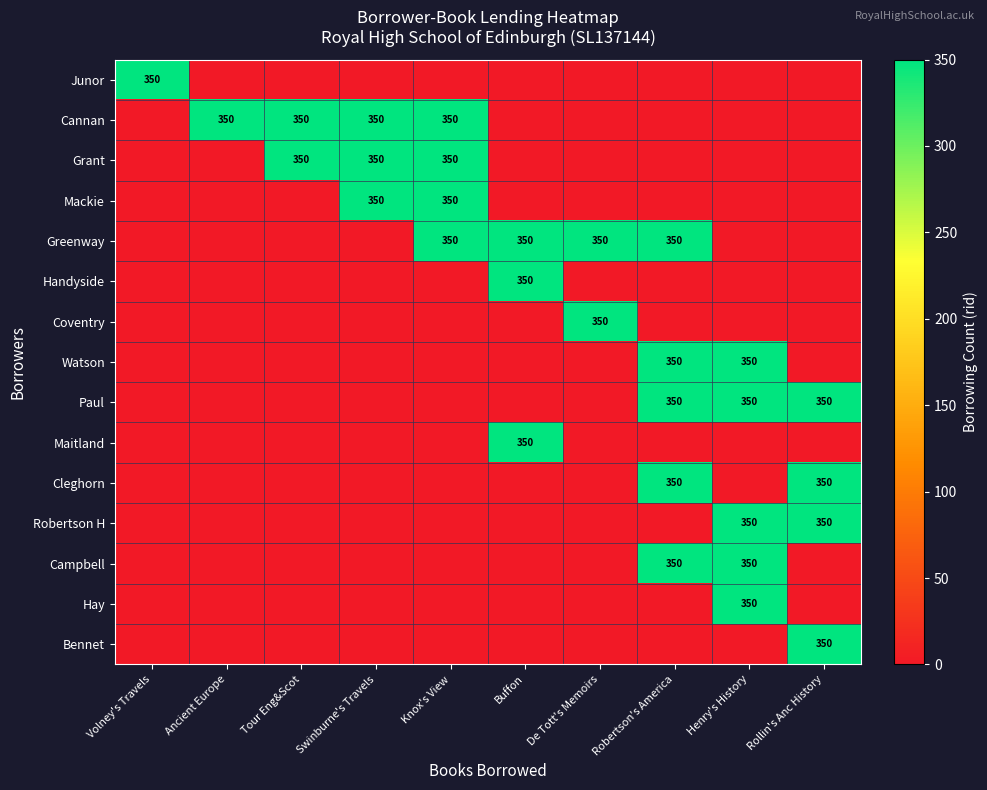

Which category has the lowest value in the Handyside series?

Volney's Travels